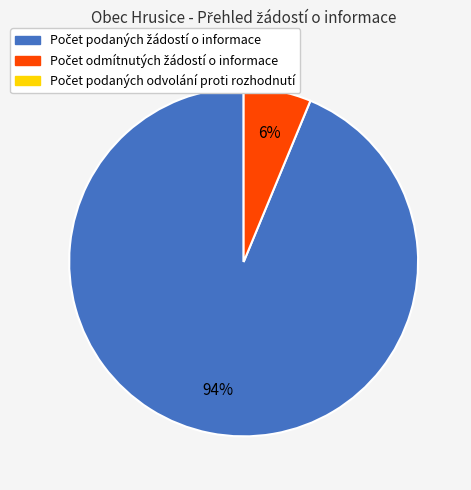

Is there any slice that represents more than half of the pie?

Yes